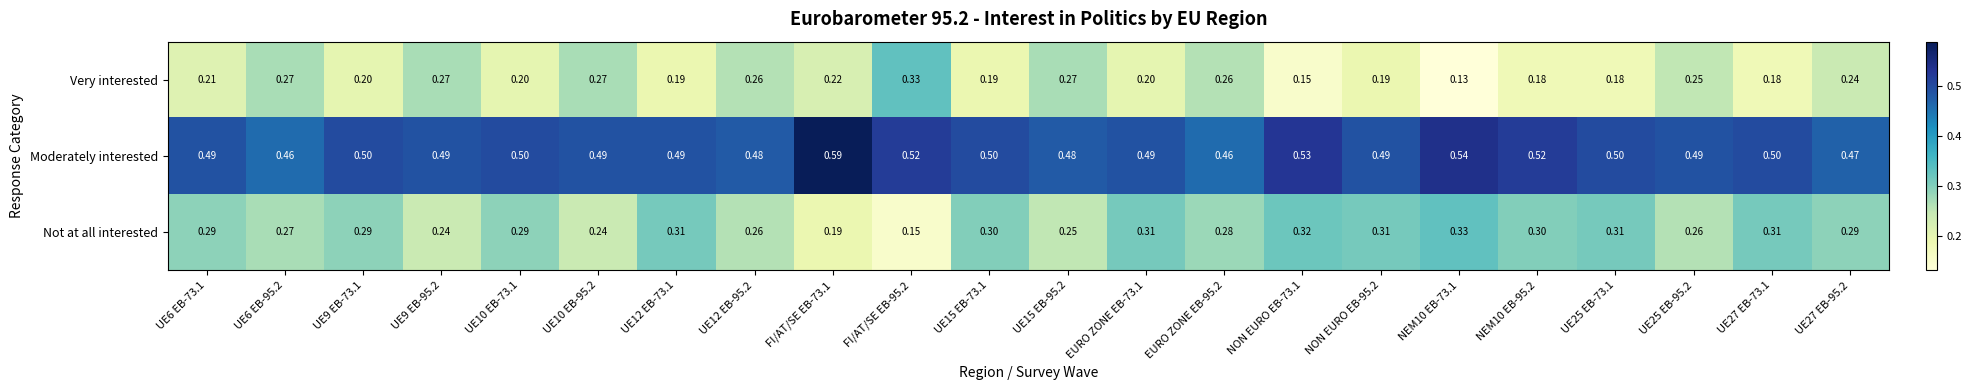

Which series has the largest range (max minus min)?

Very interested